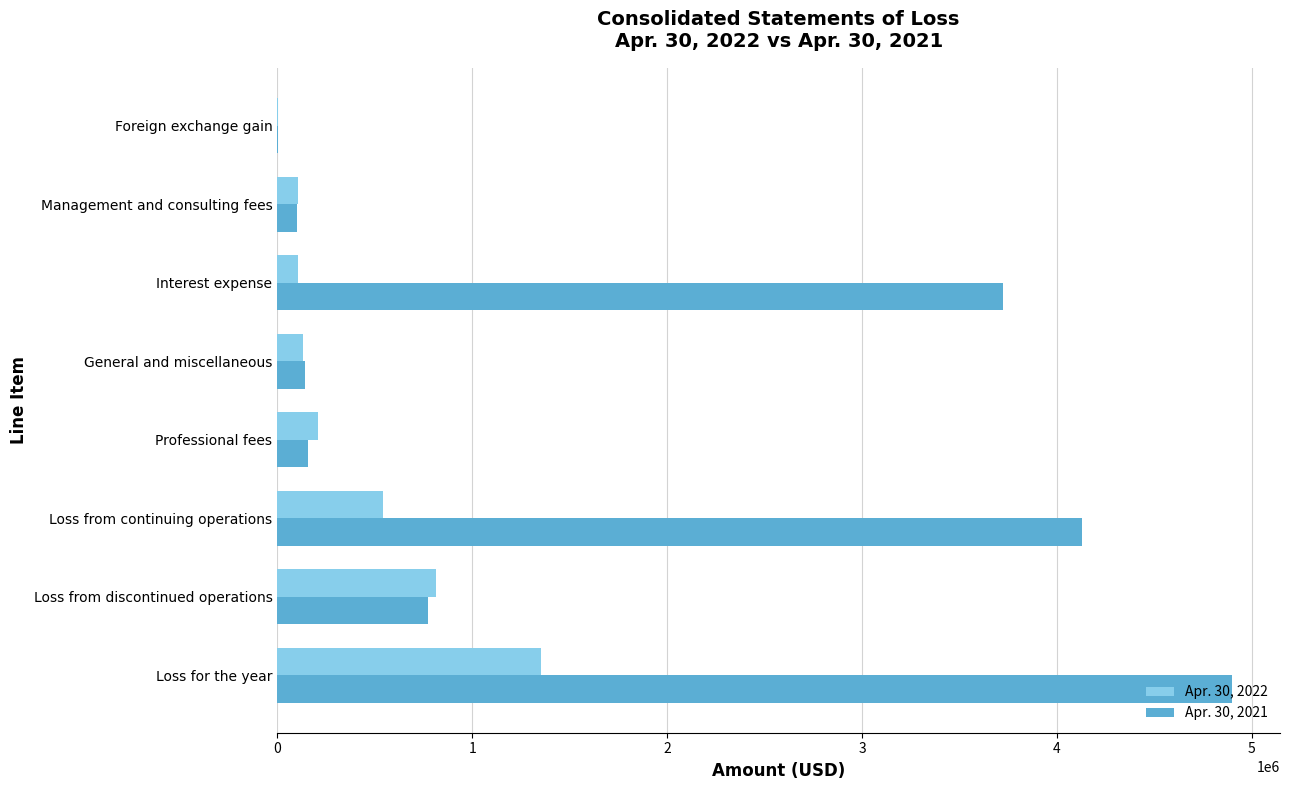

At which category is the sum across all series the highest?

Loss for the year